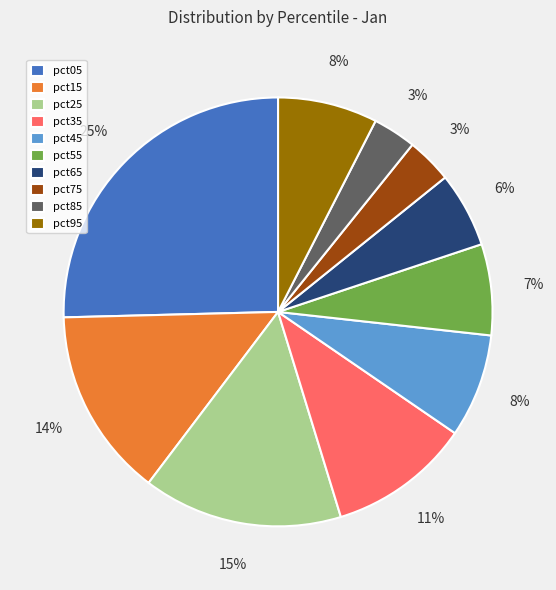

Is it true that pct25 is 15% of the pie?

True